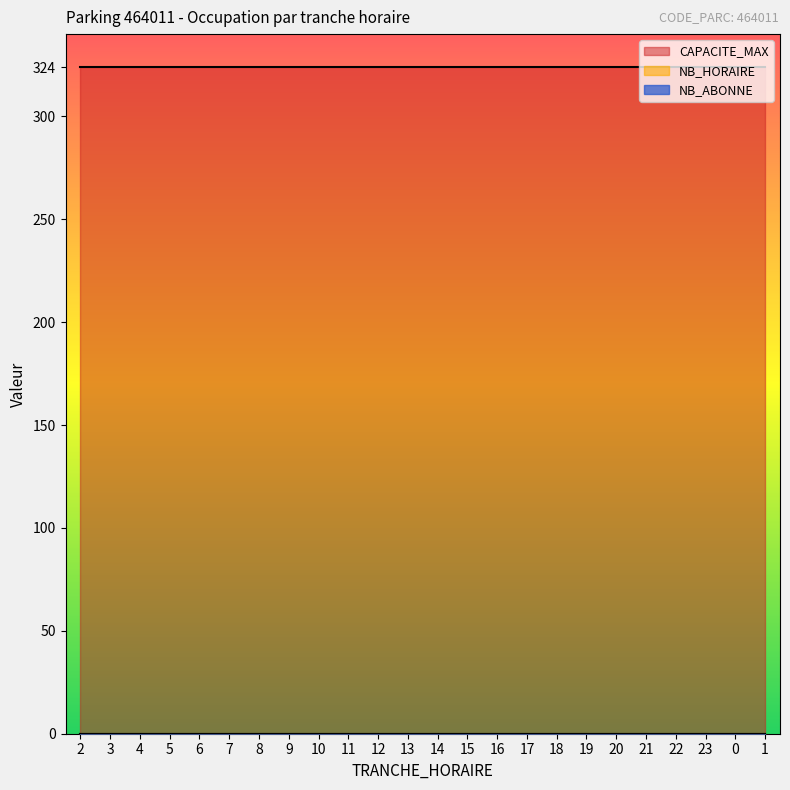

True or false: CAPACITE_MAX and NB_ABONNE cross at least once.

False